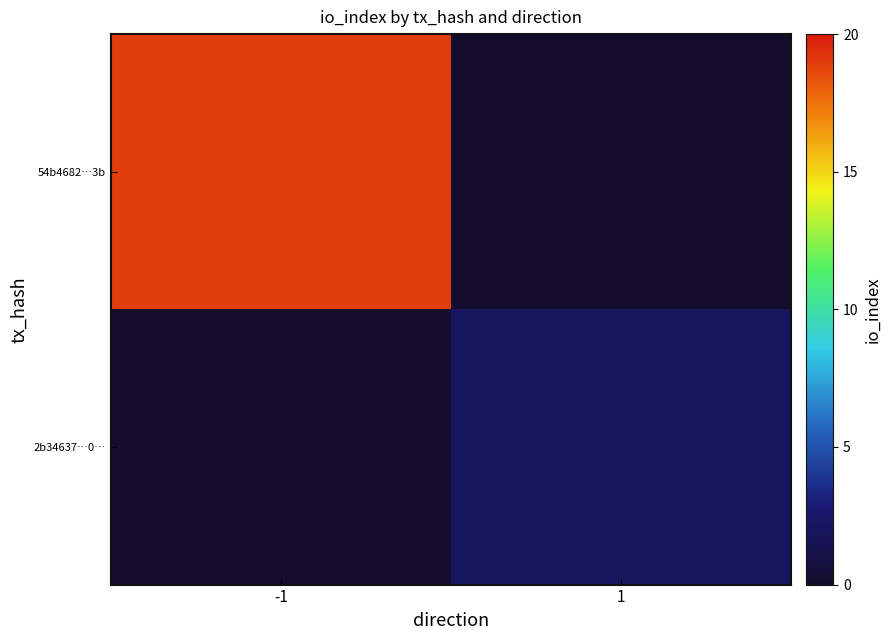

At which category is the sum across all series the highest?

-1